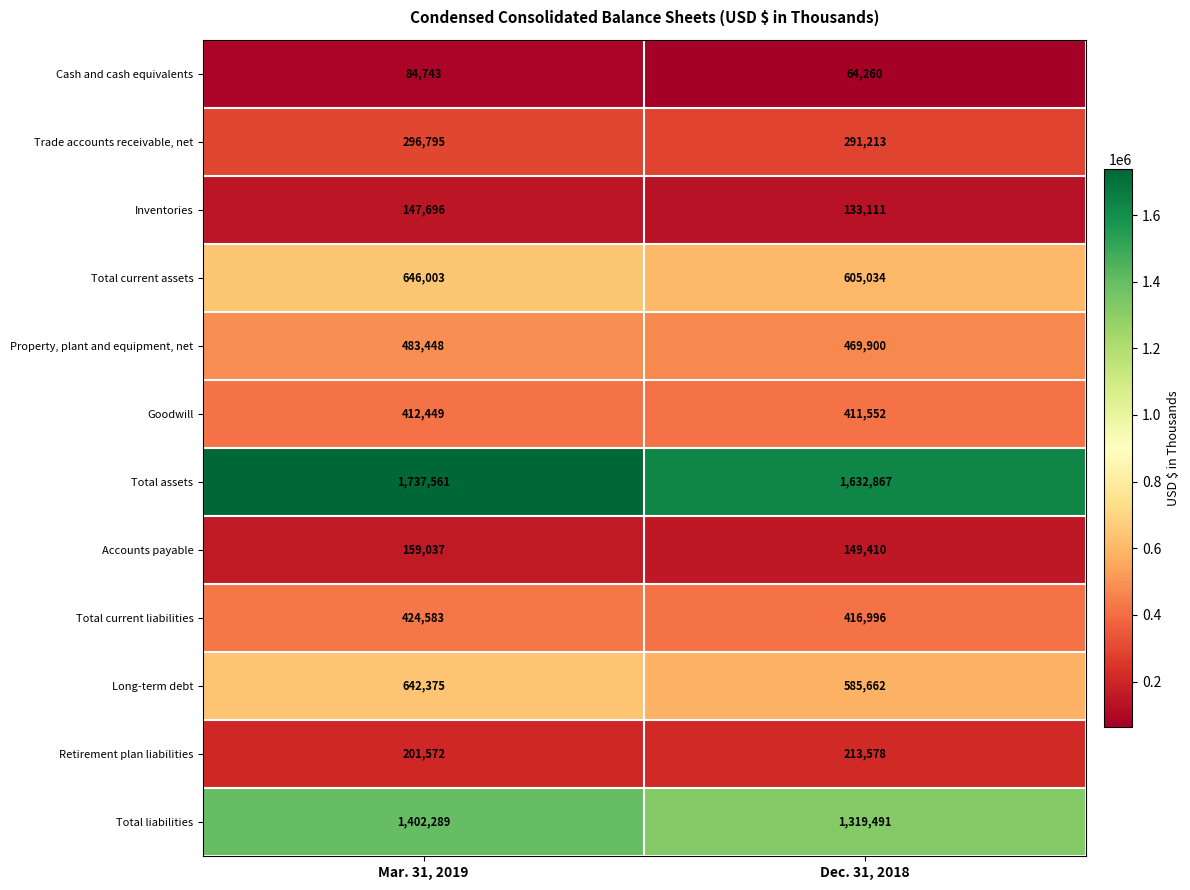

Where is Accounts payable nearest to the value 154223?

Dec. 31, 2018